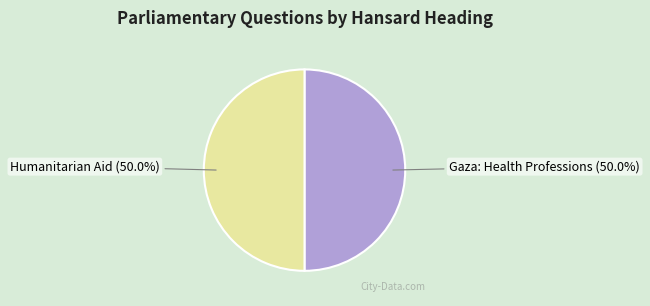

To the nearest percent, what is the average slice percentage?

50%